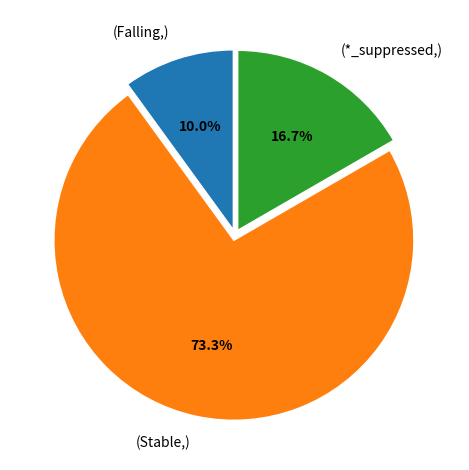

What is the total percentage of (*_suppressed,) and (Falling,)?

26.7%